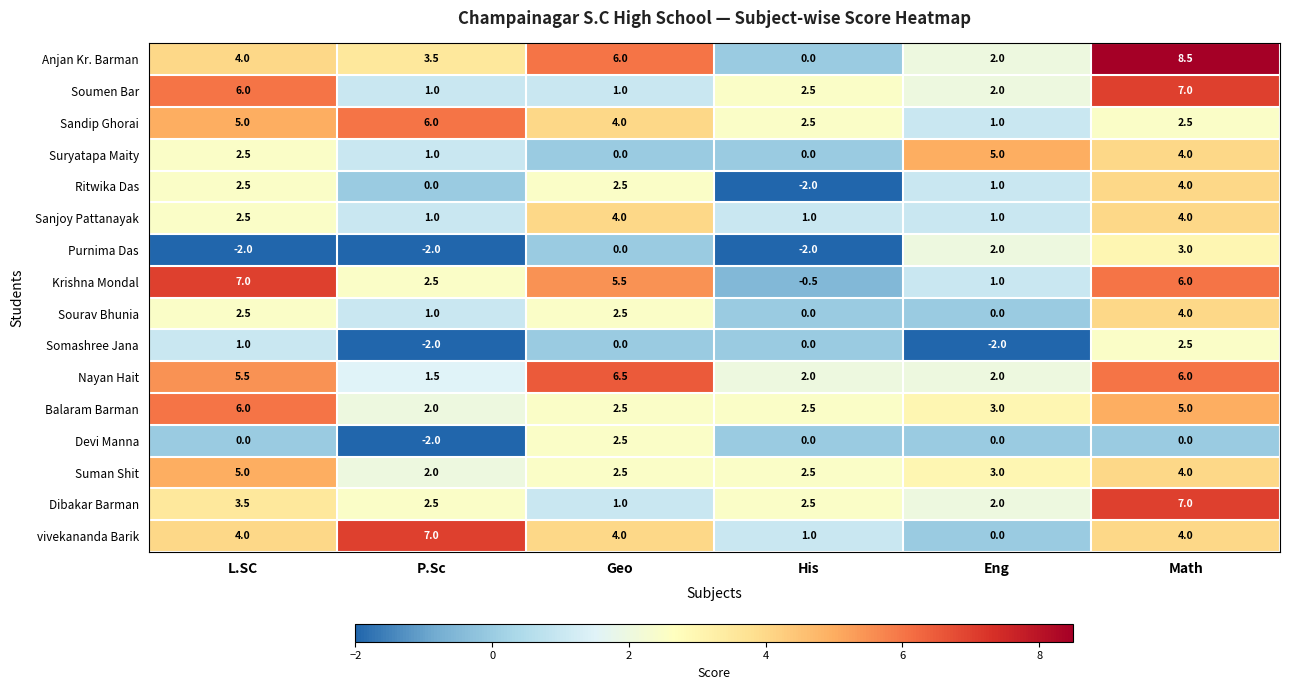

What is the sum of all Sandip Ghorai values?

21.0